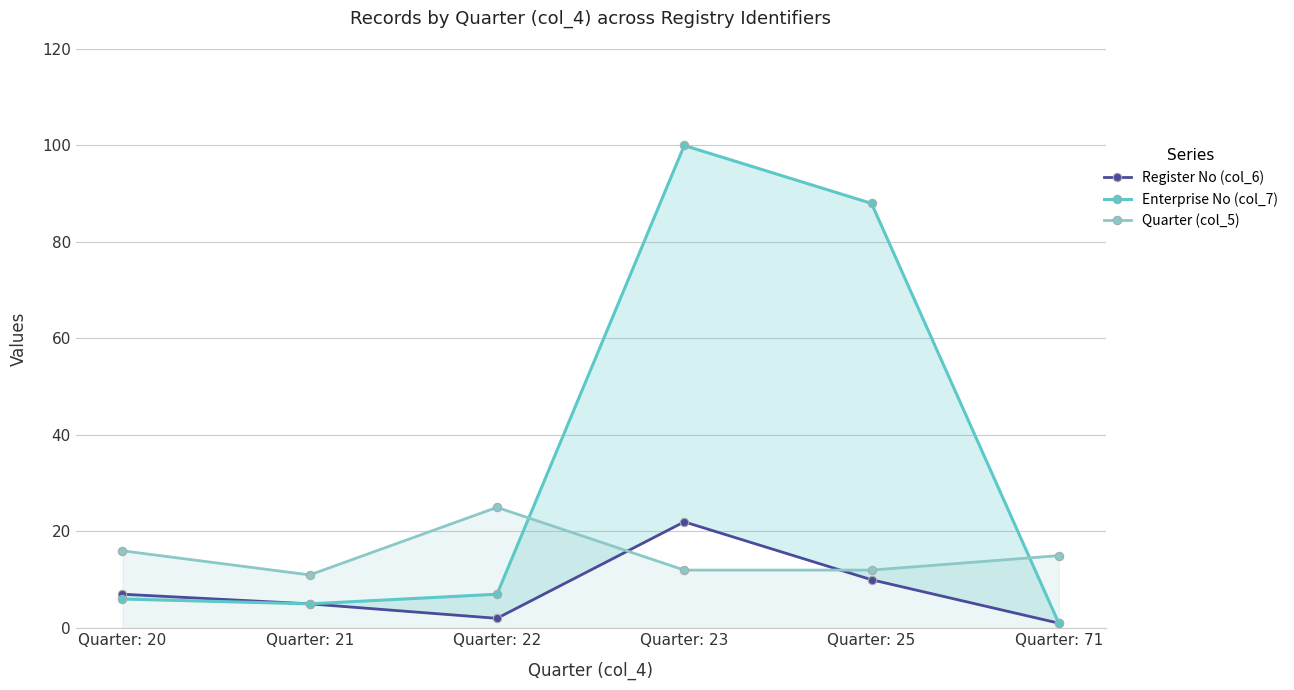

Is it true that Quarter (col_5) equals 16 at Quarter: 20?

True